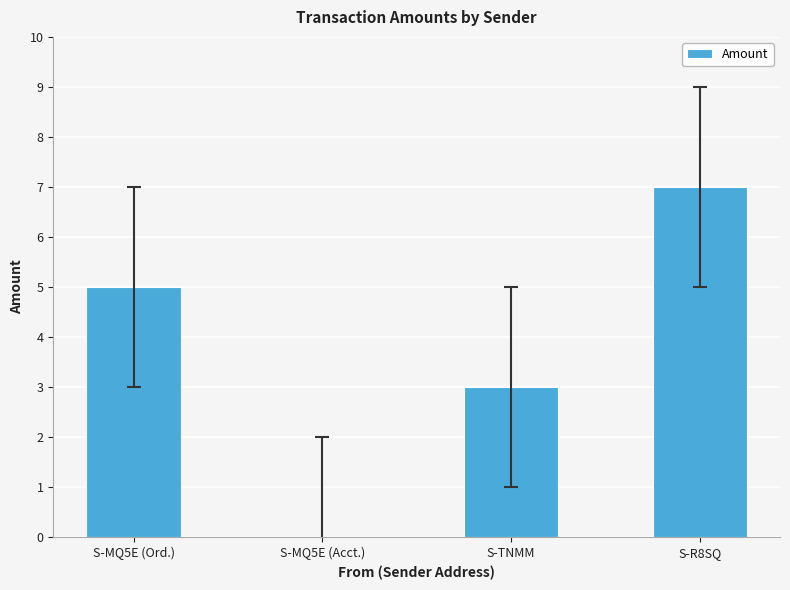

What is the change in value from S-MQ5E (Ord.) to S-MQ5E (Acct.)?

-5